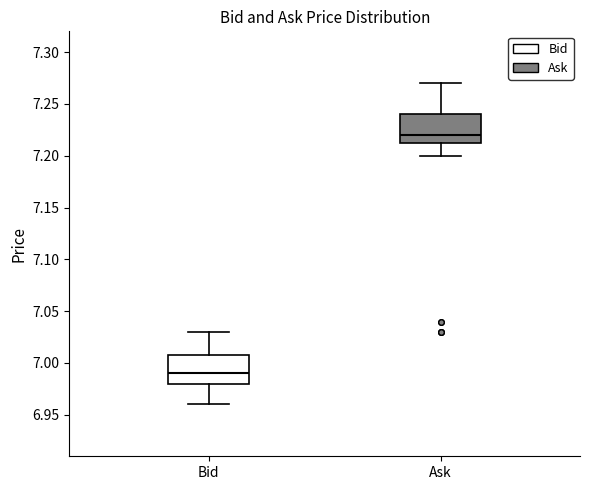

Where does the lower whisker of the box for Ask end on the y-axis? The values are not printed on the chart, so give them approximately, as read against the axis.

7.200